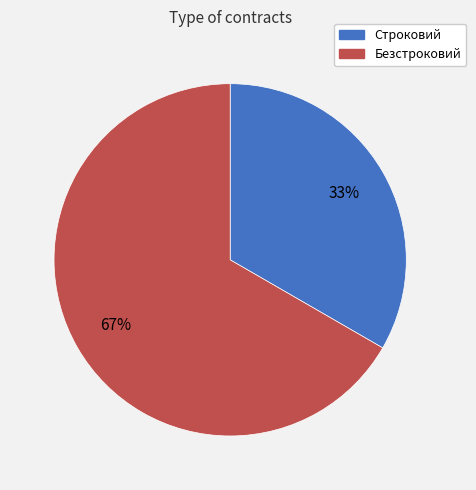

Count the number of slices in the pie.

2